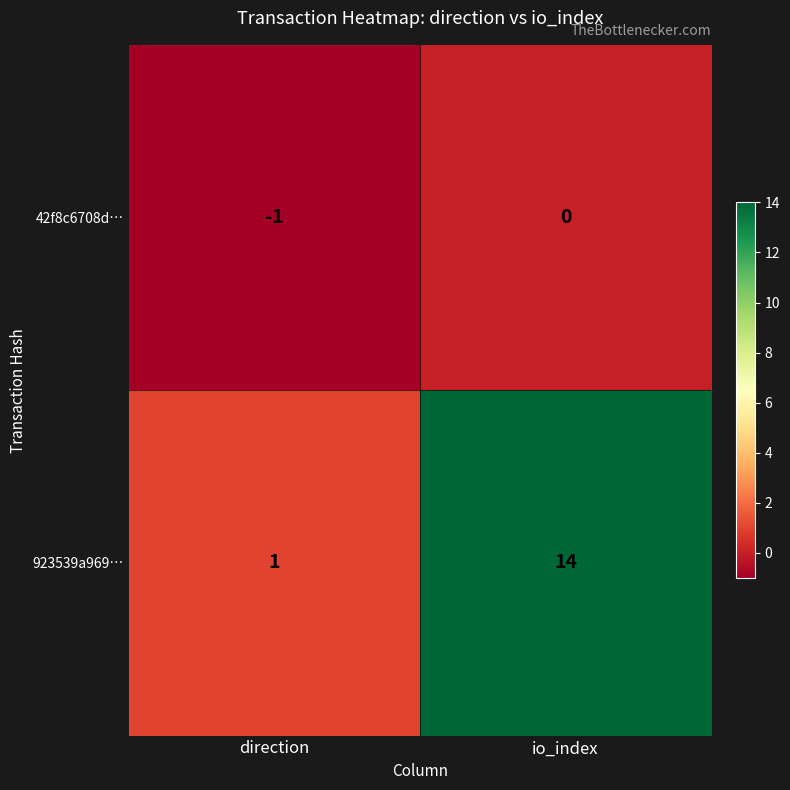

What value does the 923539a969… series have at io_index?

14